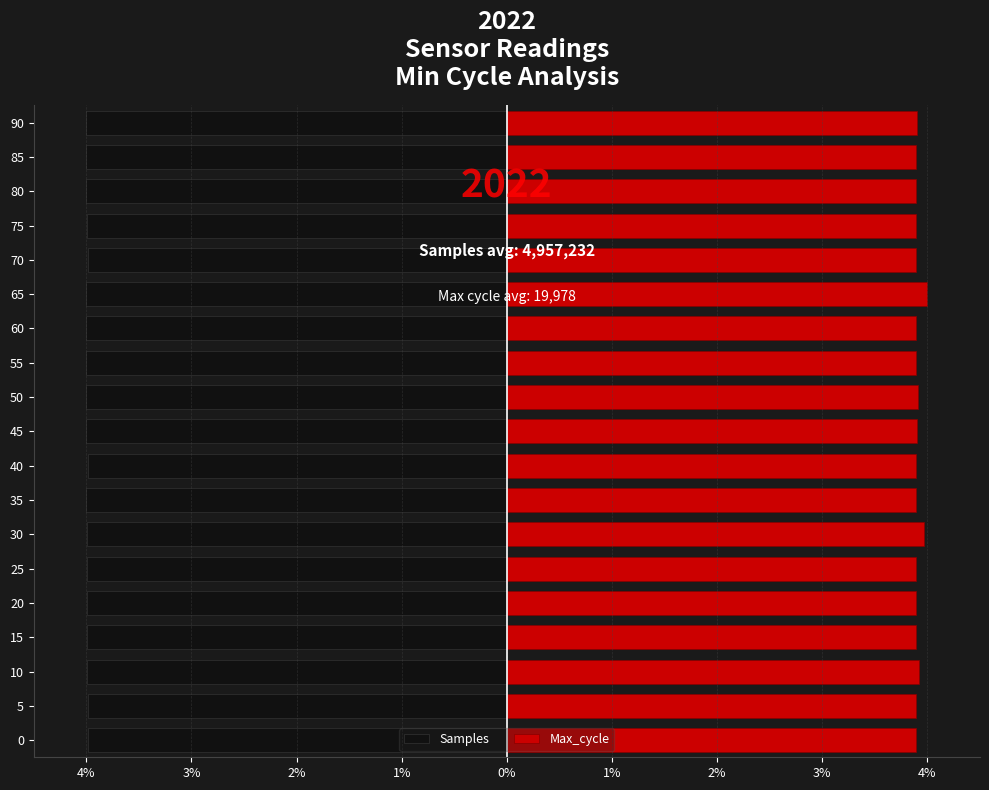

Reading left to right, what are all the values shown in this chart?

Samples: -4.0	-4.0	-4.0	-4.0	-4.0	-4.0	-4.0	-4.0	-4.0	-4.0	-4.0	-4.0	-4.0	-4.0	-4.0	-4.0	-4.0	-4.0	-4.0
Max_cycle: 3.9	3.9	3.9	3.9	3.9	3.9	4.0	3.9	3.9	3.9	3.9	3.9	3.9	4.0	3.9	3.9	3.9	3.9	3.9